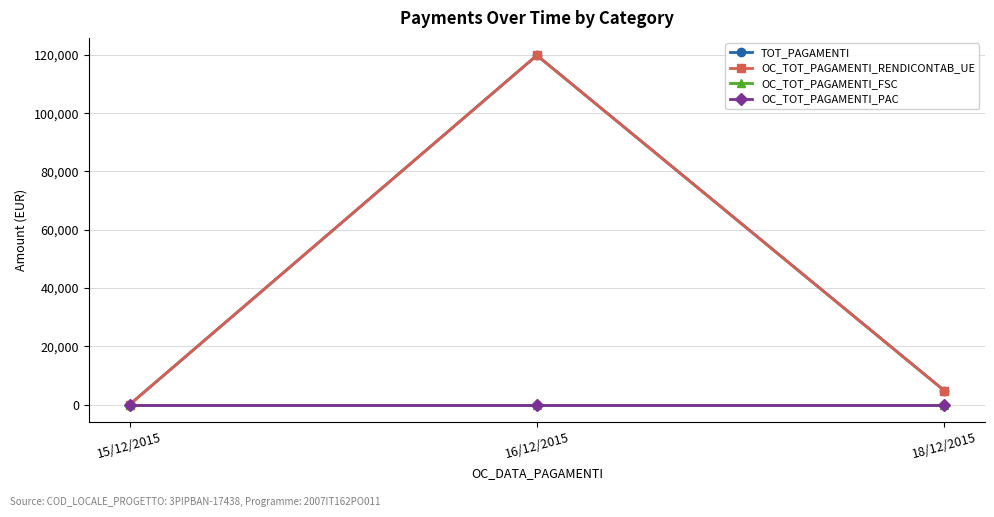

Reading right to left, what are all the values shown in this chart?

TOT_PAGAMENTI: 4816.4	119849.4	0.0
OC_TOT_PAGAMENTI_RENDICONTAB_UE: 4816.4	119849.4	0.0
OC_TOT_PAGAMENTI_FSC: 0.0	0.0	0.0
OC_TOT_PAGAMENTI_PAC: 0.0	0.0	0.0